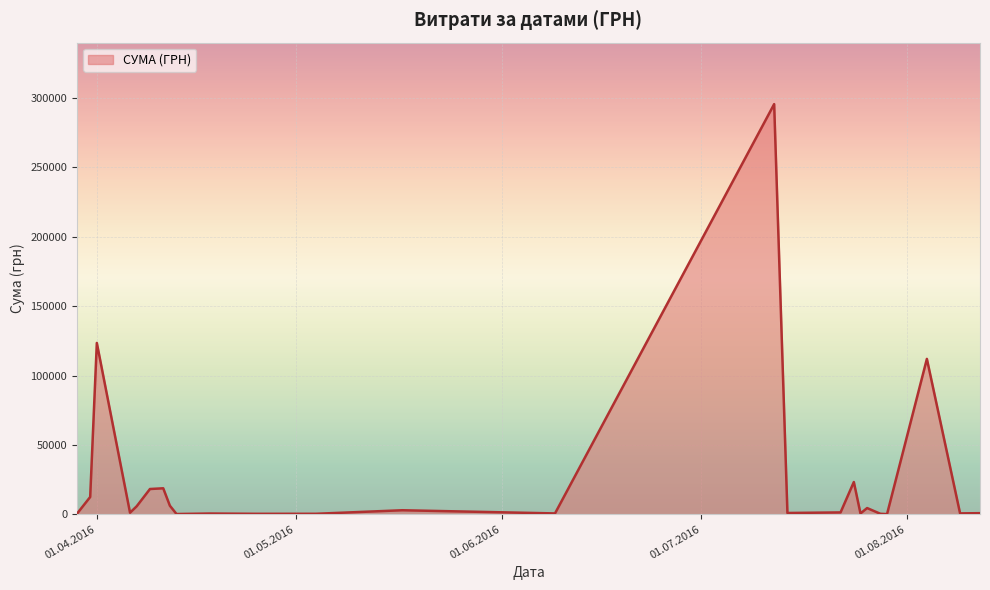

What is the maximum value shown in the chart?

295638.6